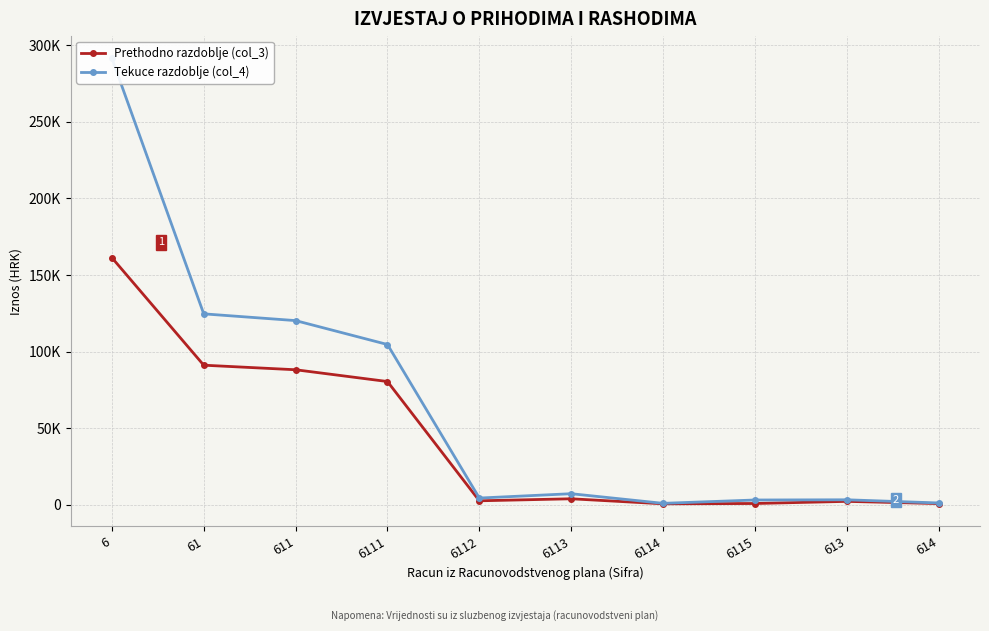

What are all the series names shown in the legend?

Prethodno razdoblje (col_3), Tekuce razdoblje (col_4)